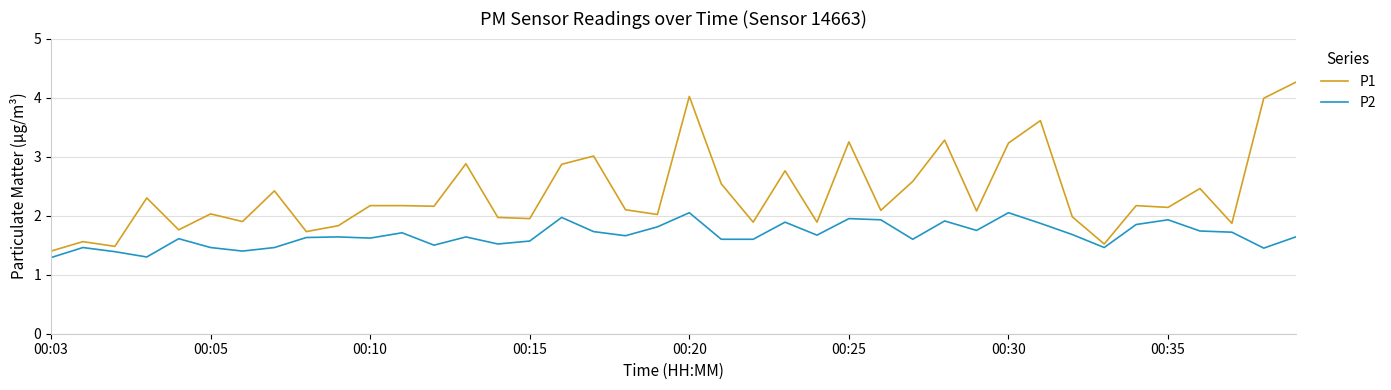

List the series in order of their peak value, lowest first.

P2, P1